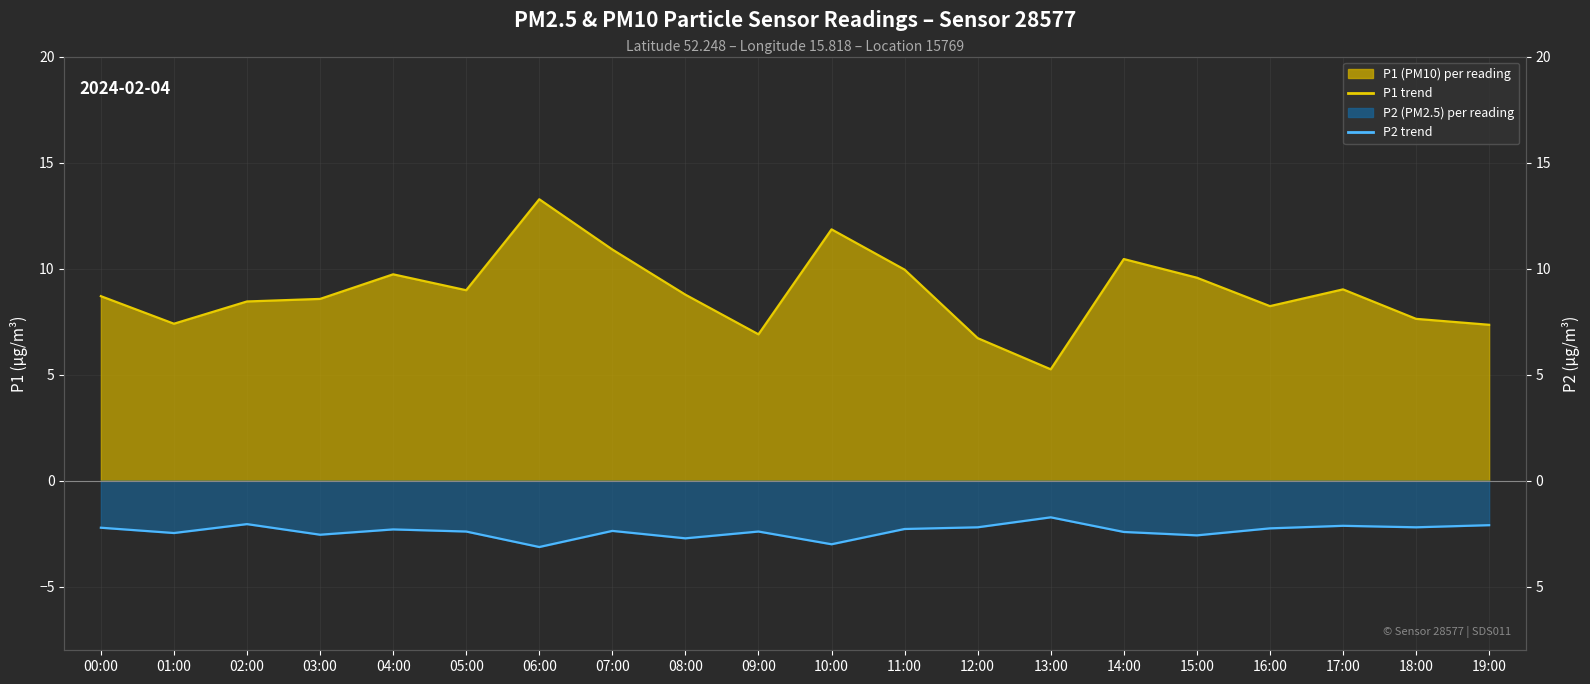

Is it true that P2 monthly mean equals -2.4 at 07:00?

True